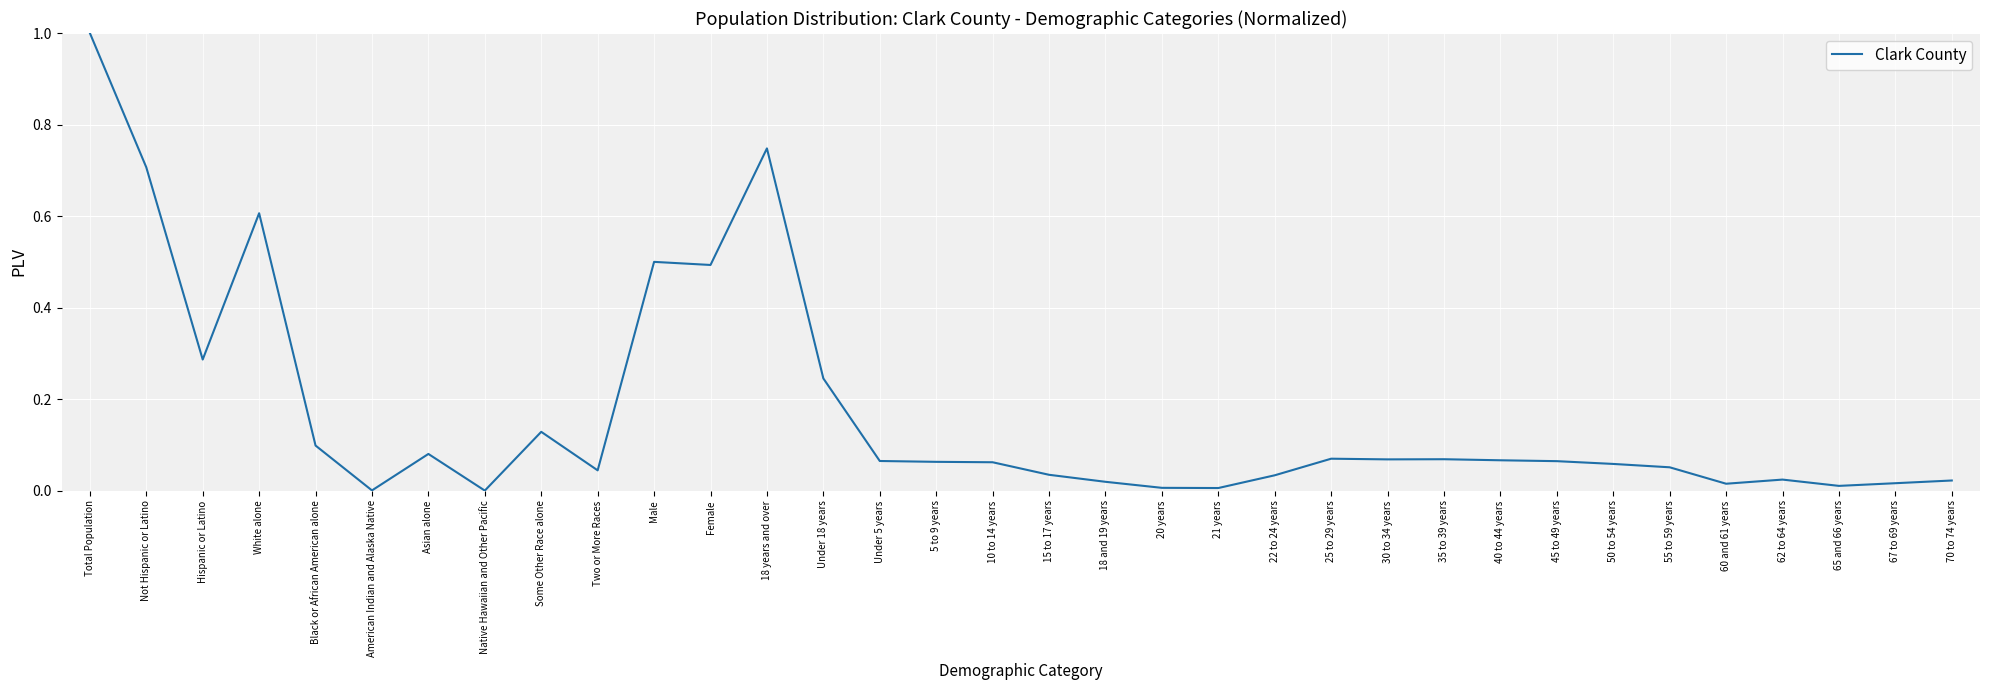

The chart shows a value of 0.1 at 10 to 14 years. True or false?

True